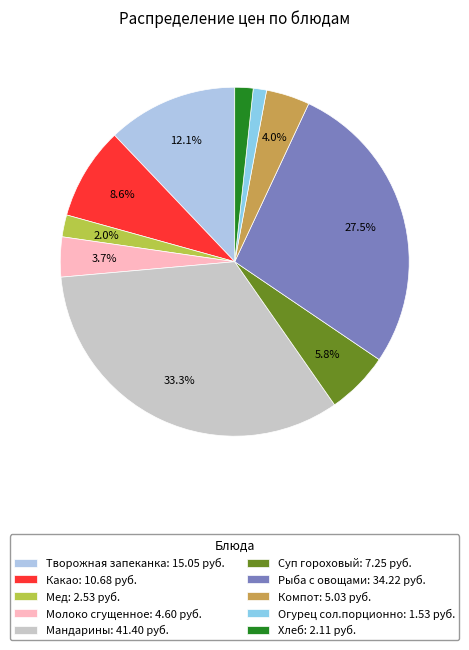

The Какао slice represents 1% of the pie. True or false?

False